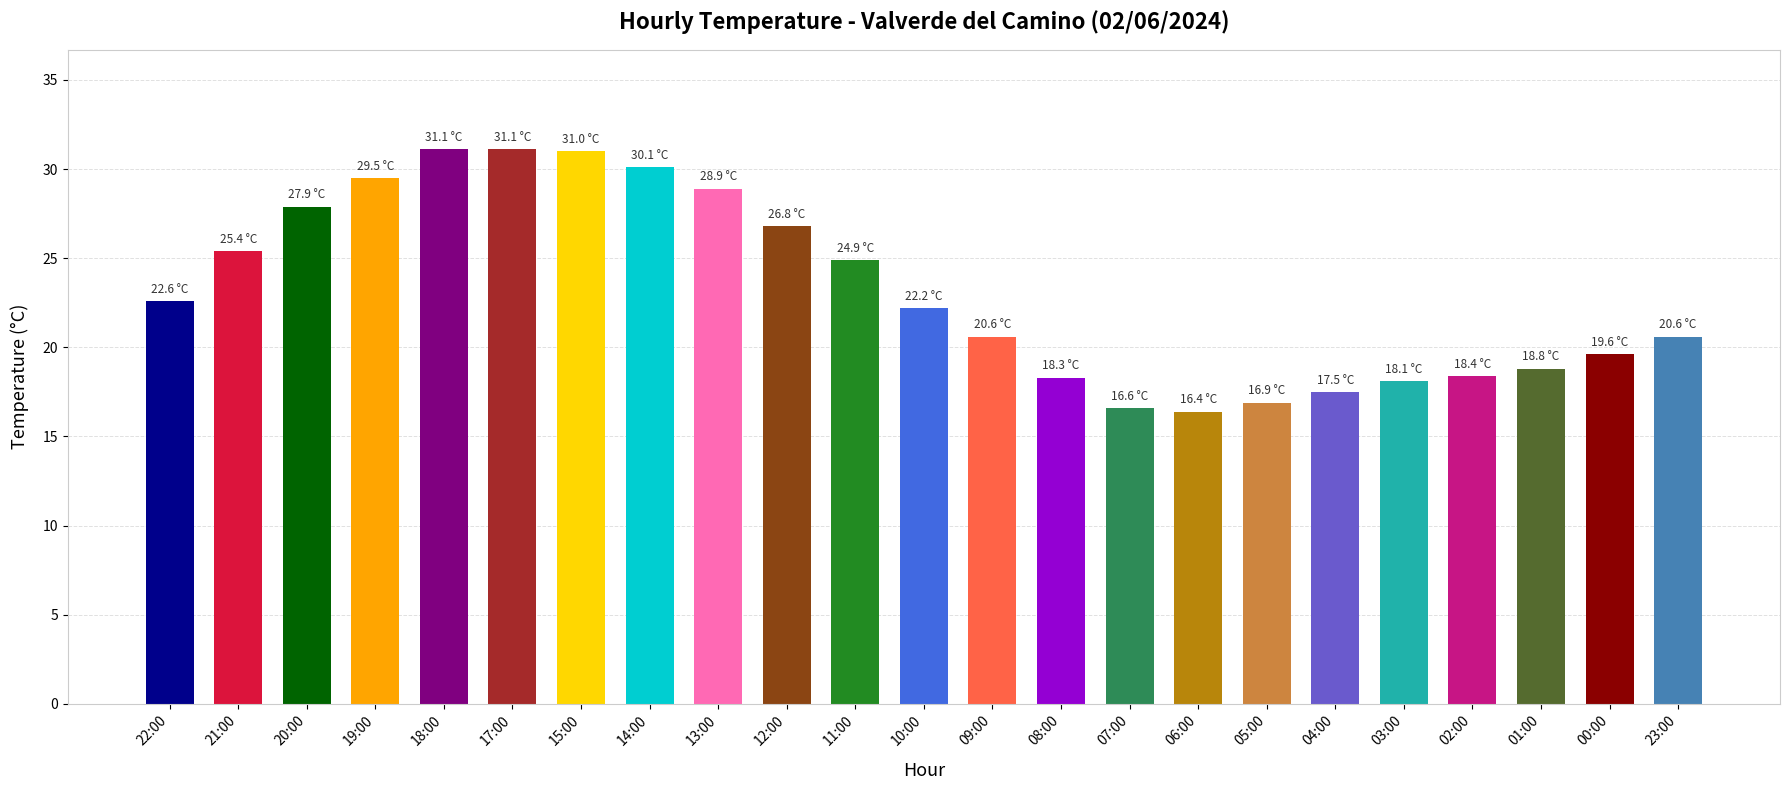

Approximately how many times larger is the value at 12:00 compared to 23:00?

1.3